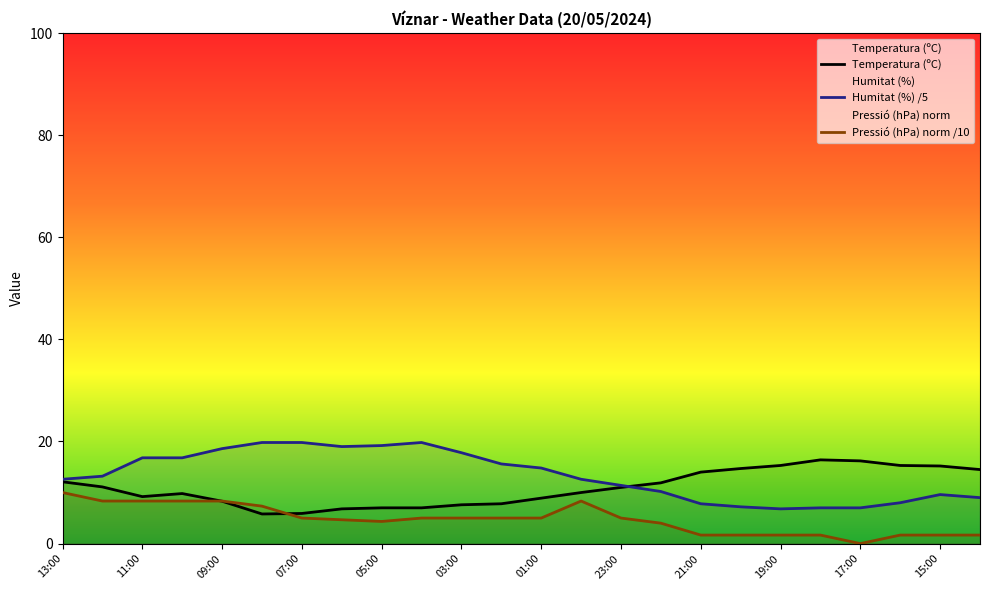

What is the total value across all series at 03:00?

30.4